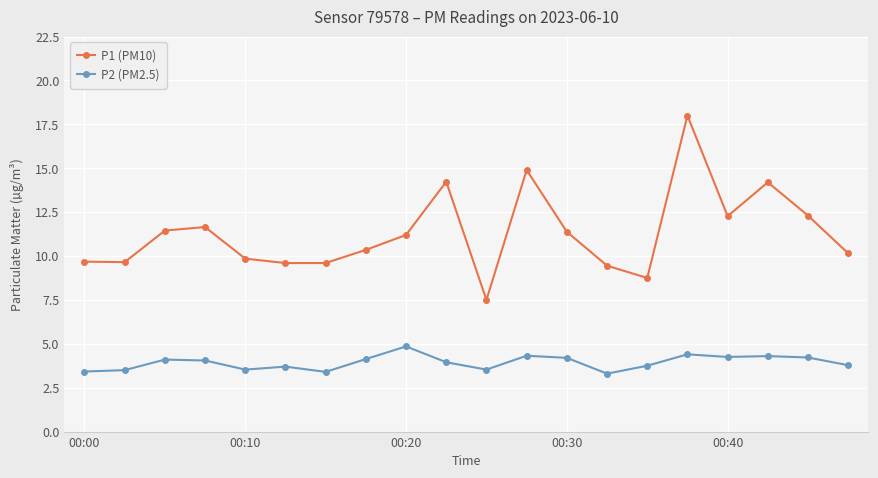

Which series has the largest range (max minus min)?

P1 (PM10)